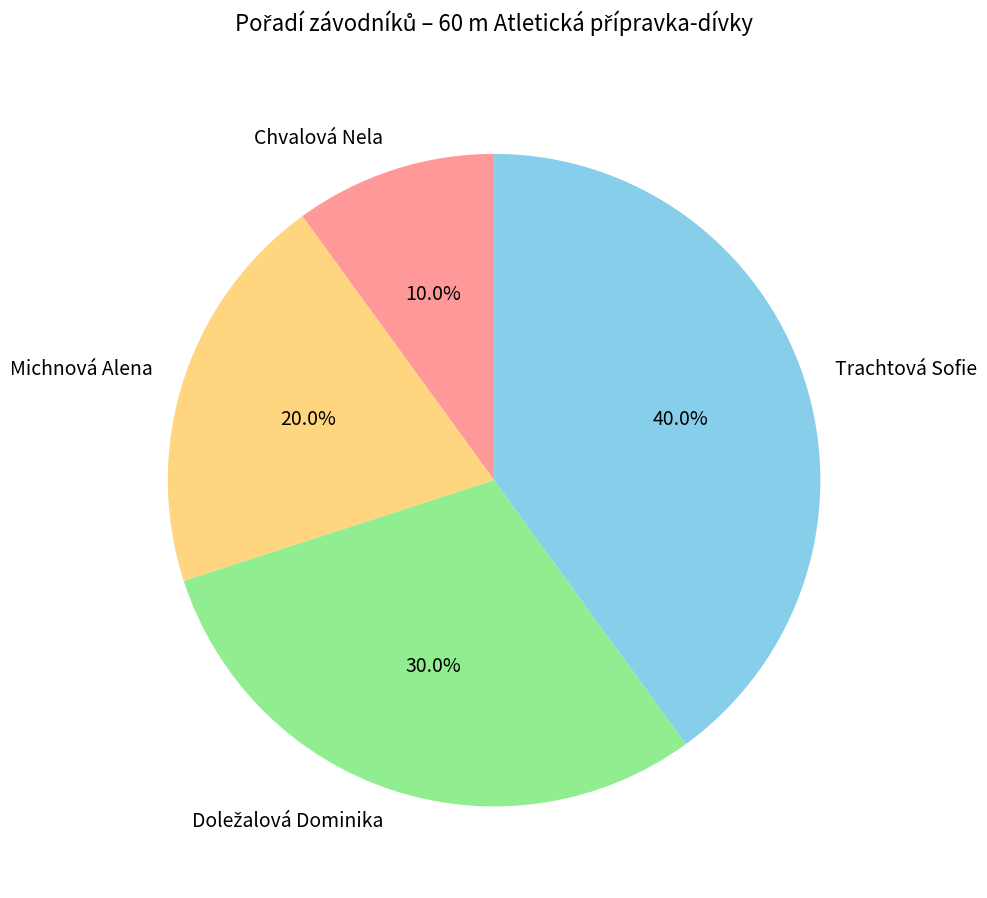

Which slice is the largest?

Trachtová Sofie